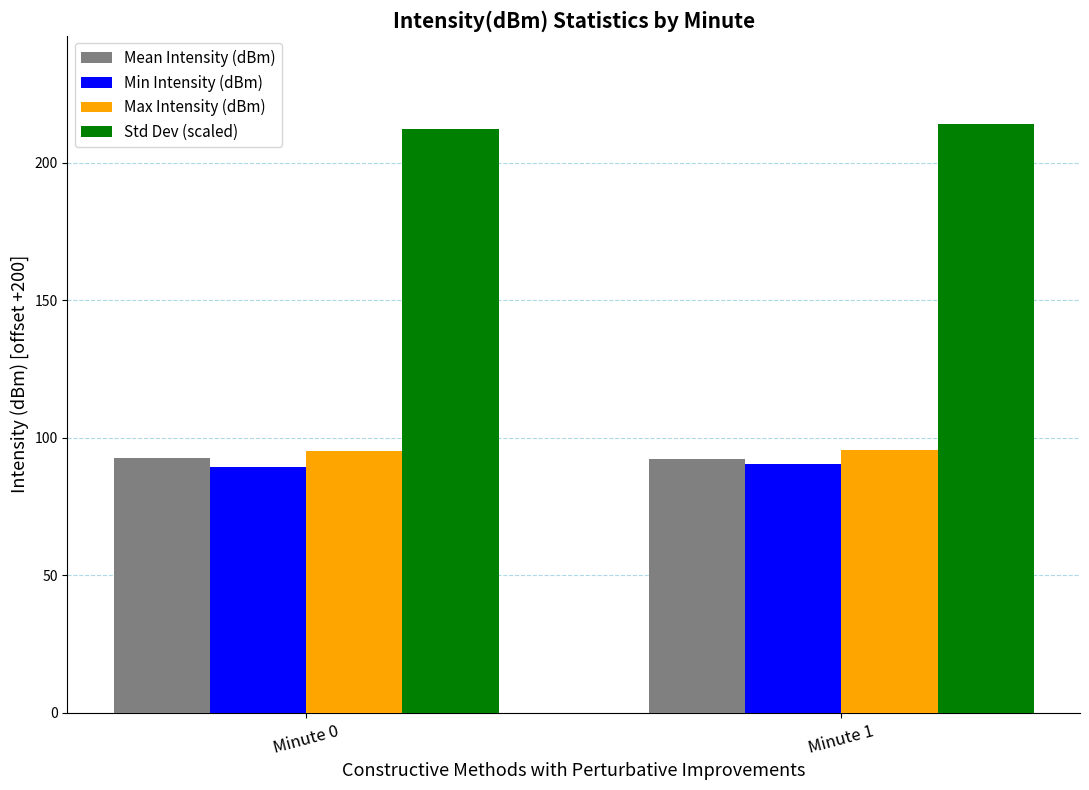

The Min Intensity (dBm) series shows 146.9 at Minute 1. True or false?

False